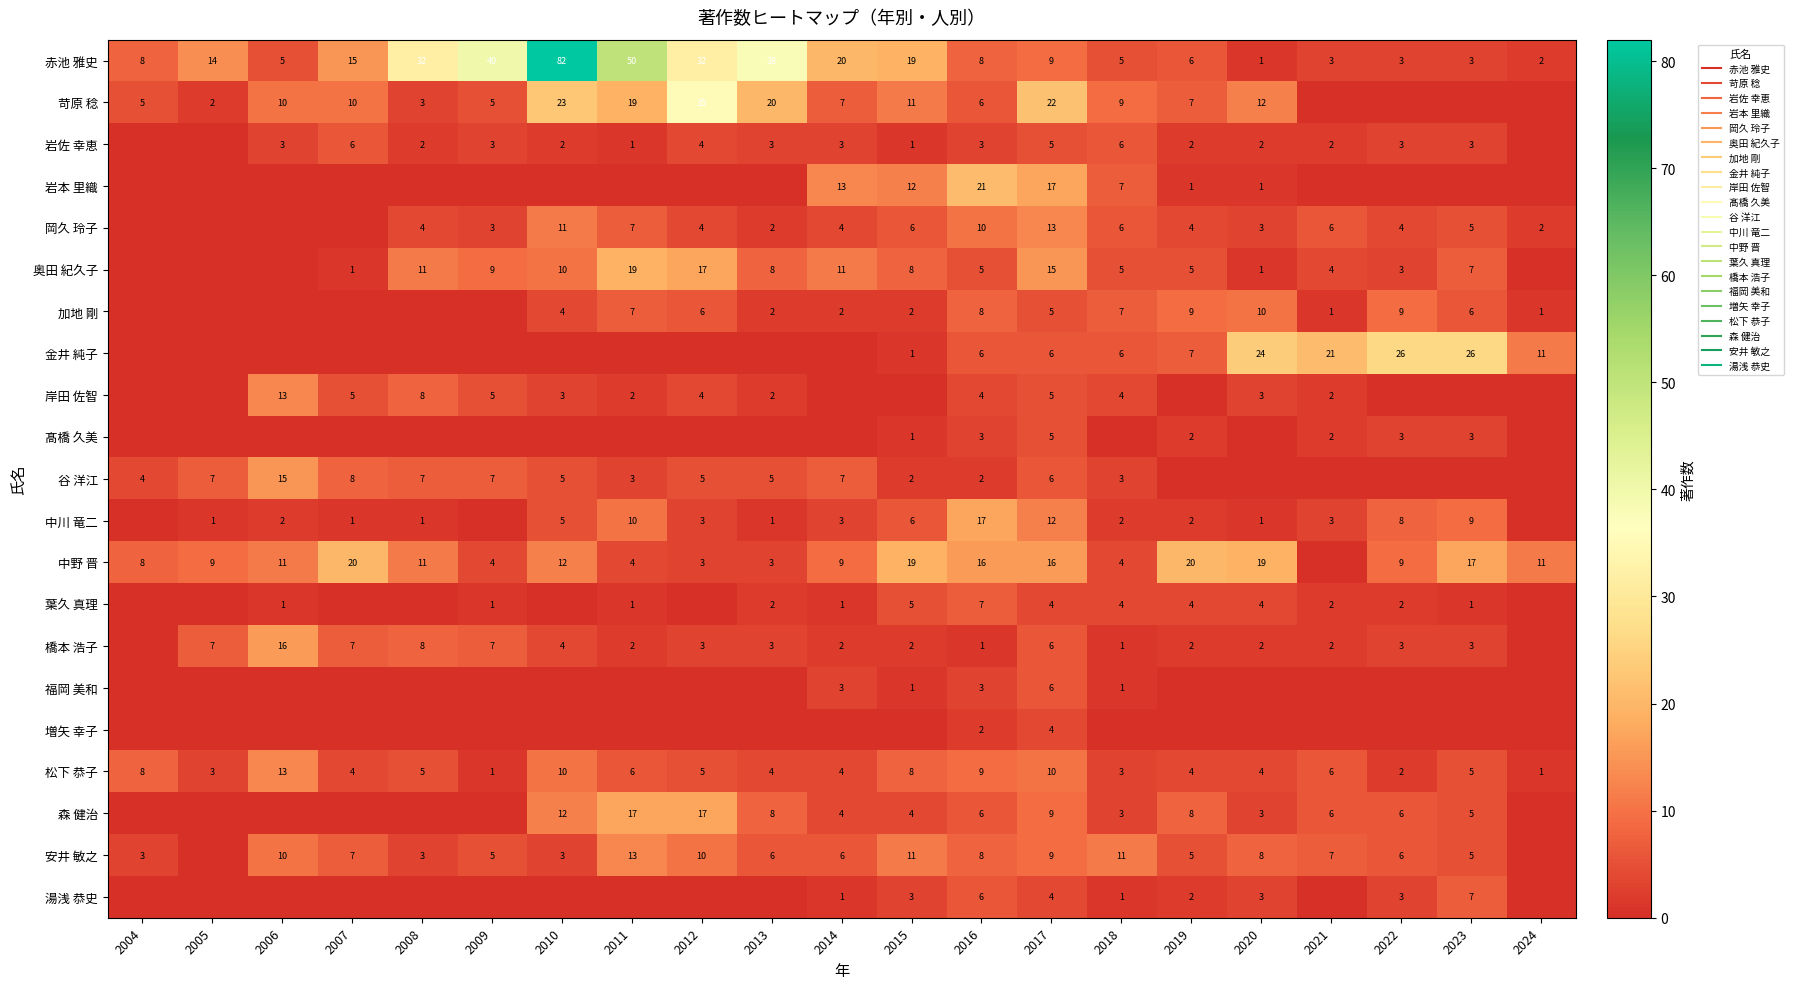

Is it true that 髙橋 久美 equals 0 at 2005?

True